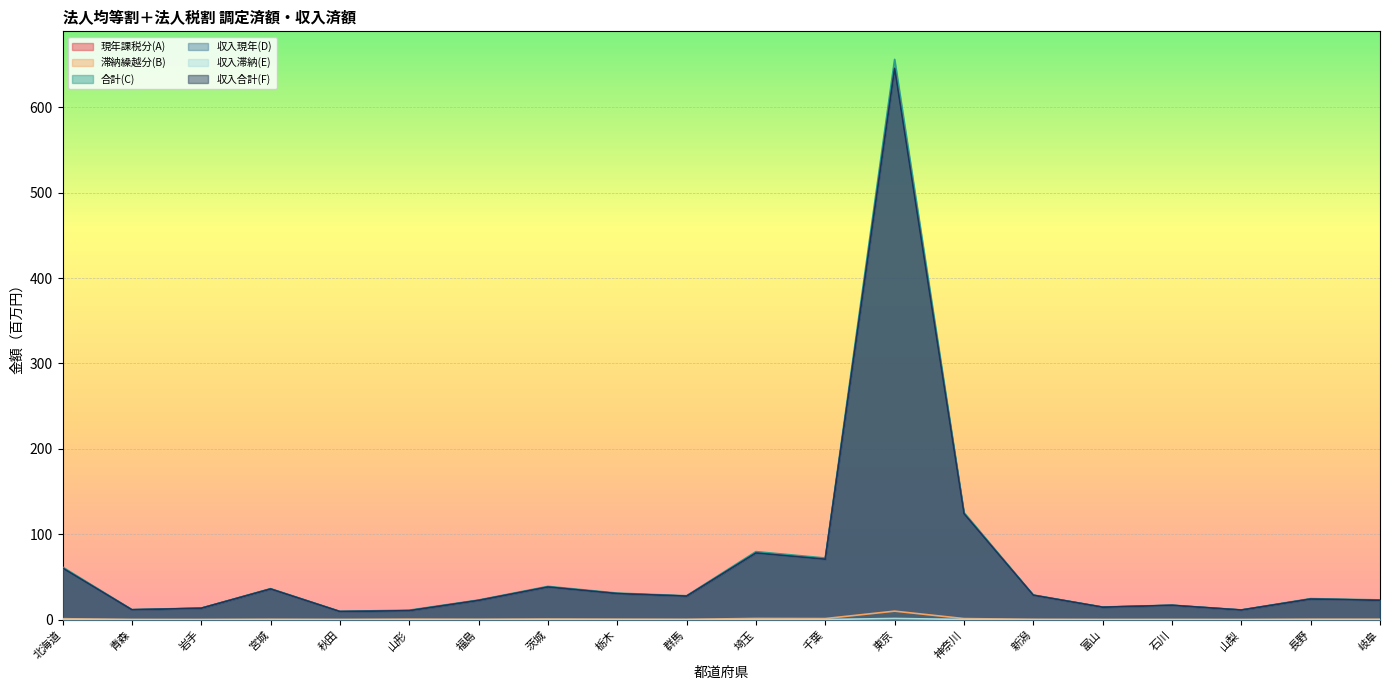

How many data points in 現年課税分(A) are above 27?

10